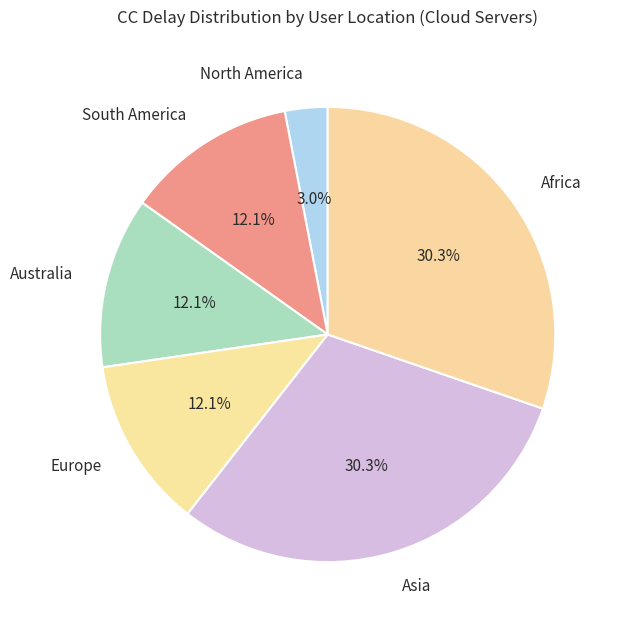

How many segments does this pie chart have?

6